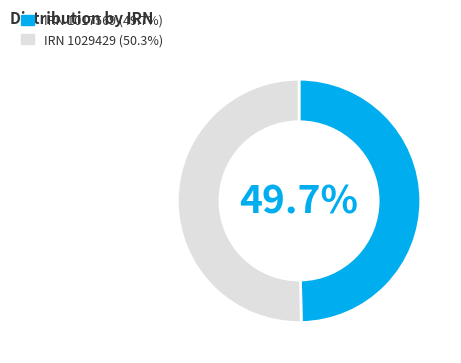

Is there a majority slice in this chart?

Yes